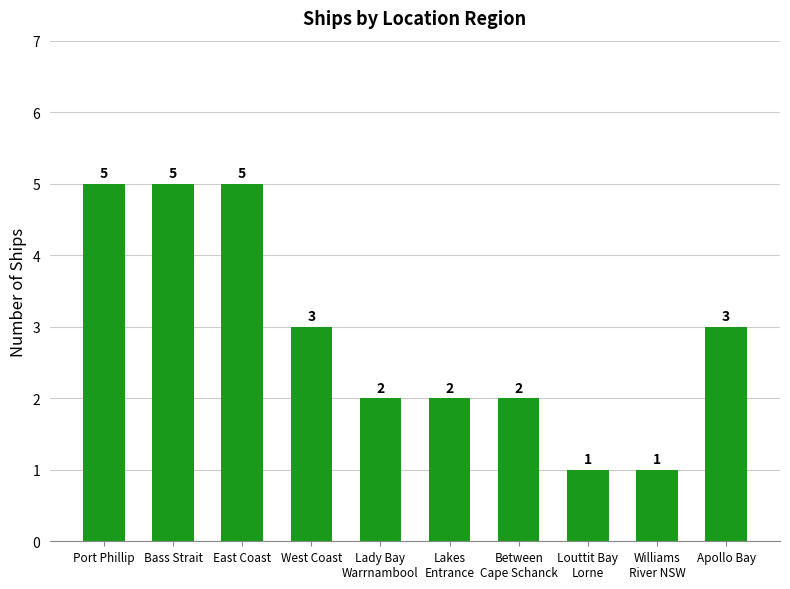

The chart shows a value of 2 at Between
Cape Schanck. True or false?

True